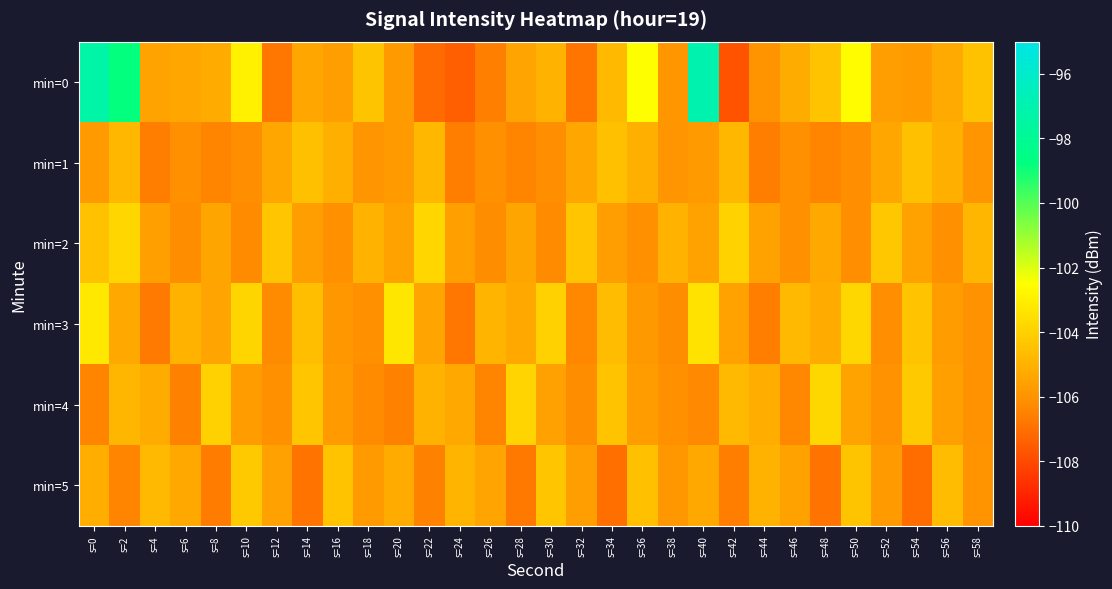

Reading right to left, what are all the values shown in this chart?

min=0: s=58=-104.5	s=56=-105.3	s=54=-105.8	s=52=-105.7	s=50=-102.6	s=48=-104.4	s=46=-105.2	s=44=-106.0	s=42=-107.8	s=40=-97.1	s=38=-105.9	s=36=-102.5	s=34=-104.7	s=32=-106.9	s=30=-105.0	s=28=-105.5	s=26=-106.6	s=24=-107.4	s=22=-107.1	s=20=-105.7	s=18=-104.4	s=16=-105.6	s=14=-105.4	s=12=-106.8	s=10=-102.9	s=8=-105.2	s=6=-105.4	s=4=-105.5	s=2=-98.8	s=0=-97.3
min=1: s=58=-105.9	s=56=-105.1	s=54=-104.5	s=52=-105.4	s=50=-106.1	s=48=-106.4	s=46=-106.1	s=44=-106.6	s=42=-104.8	s=40=-105.7	s=38=-105.9	s=36=-105.1	s=34=-104.5	s=32=-105.4	s=30=-106.1	s=28=-106.4	s=26=-106.1	s=24=-106.6	s=22=-104.8	s=20=-105.7	s=18=-105.9	s=16=-105.1	s=14=-104.5	s=12=-105.4	s=10=-106.1	s=8=-106.4	s=6=-106.1	s=4=-106.6	s=2=-104.8	s=0=-105.7
min=2: s=58=-104.8	s=56=-106.1	s=54=-105.5	s=52=-104.3	s=50=-106.1	s=48=-105.3	s=46=-106.1	s=44=-105.5	s=42=-103.9	s=40=-105.5	s=38=-104.9	s=36=-106.1	s=34=-105.6	s=32=-104.4	s=30=-106.2	s=28=-105.4	s=26=-106.2	s=24=-105.6	s=22=-103.8	s=20=-105.5	s=18=-104.9	s=16=-106.1	s=14=-105.6	s=12=-104.4	s=10=-106.2	s=8=-105.4	s=6=-106.2	s=4=-105.6	s=2=-103.8	s=0=-104.5
min=3: s=58=-106.0	s=56=-105.7	s=54=-104.5	s=52=-106.1	s=50=-103.8	s=48=-105.2	s=46=-104.8	s=44=-106.6	s=42=-105.5	s=40=-103.4	s=38=-106.2	s=36=-105.8	s=34=-104.7	s=32=-106.3	s=30=-104.0	s=28=-105.3	s=26=-104.9	s=24=-106.8	s=22=-105.4	s=20=-103.3	s=18=-106.1	s=16=-105.9	s=14=-104.6	s=12=-106.2	s=10=-103.9	s=8=-105.4	s=6=-105.0	s=4=-106.7	s=2=-105.3	s=0=-103.2
min=4: s=58=-106.0	s=56=-105.6	s=54=-104.2	s=52=-106.0	s=50=-105.5	s=48=-103.8	s=46=-106.3	s=44=-105.1	s=42=-104.8	s=40=-106.3	s=38=-106.1	s=36=-105.7	s=34=-104.4	s=32=-106.2	s=30=-105.6	s=28=-103.9	s=26=-106.4	s=24=-105.3	s=22=-105.0	s=20=-106.5	s=18=-106.2	s=16=-105.8	s=14=-104.3	s=12=-106.1	s=10=-105.7	s=8=-104.0	s=6=-106.5	s=4=-105.2	s=2=-104.9	s=0=-106.4
min=5: s=58=-106.0	s=56=-104.7	s=54=-107.1	s=52=-105.8	s=50=-104.4	s=48=-106.9	s=46=-105.5	s=44=-105.0	s=42=-106.6	s=40=-105.3	s=38=-105.9	s=36=-104.5	s=34=-107.0	s=32=-105.7	s=30=-104.3	s=28=-106.8	s=26=-105.4	s=24=-104.9	s=22=-106.5	s=20=-105.2	s=18=-105.8	s=16=-104.5	s=14=-106.9	s=12=-105.6	s=10=-104.2	s=8=-106.7	s=6=-105.3	s=4=-104.8	s=2=-106.4	s=0=-105.1